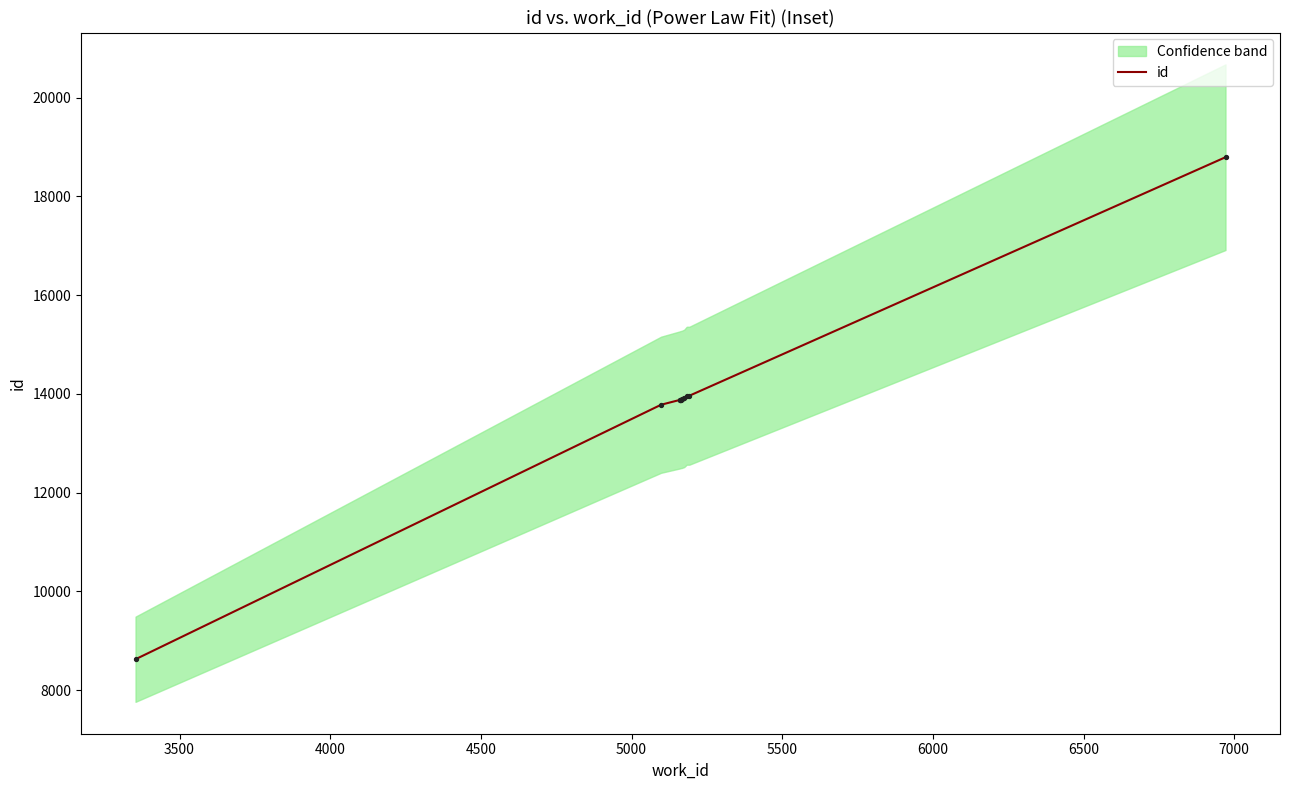

What is the highest value of the id series?

18792